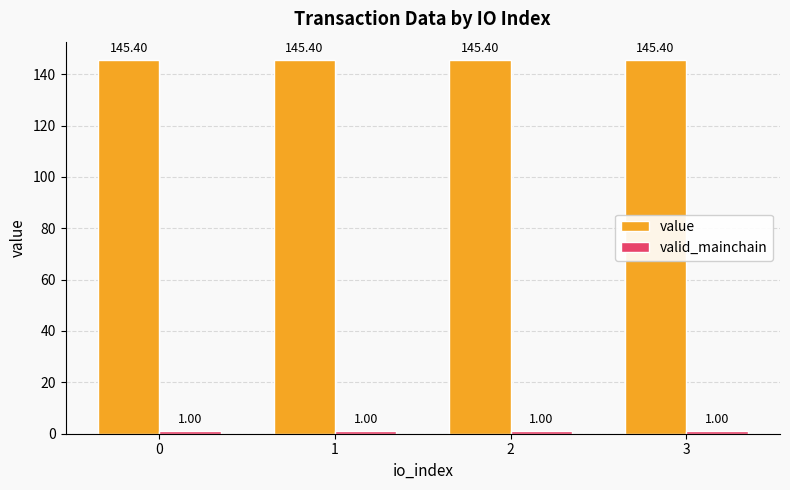

The value of value at 3 is 45.6. True or false?

False